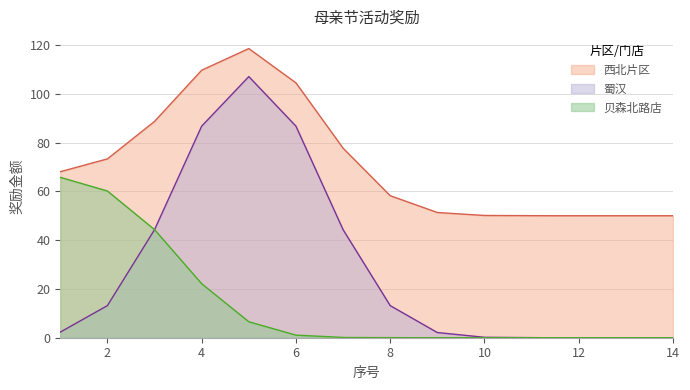

Rank the series by their maximum value, from lowest to highest.

贝森北路店, 蜀汉, 西北片区